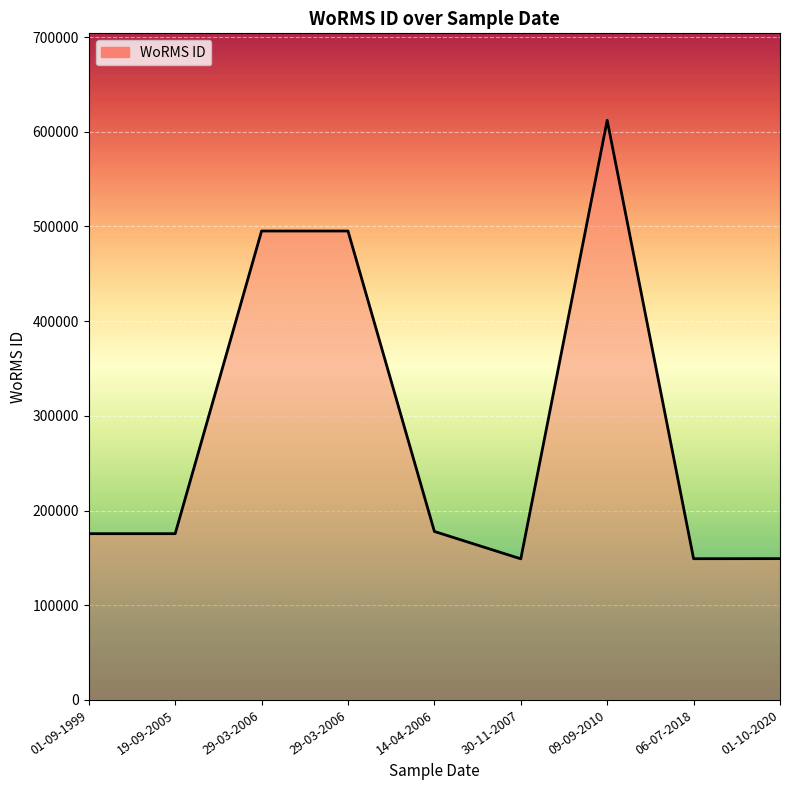

Reading left to right, transcribe all the data shown in this chart.

175584	175584	495216	495216	177909	149018	612141	149142	149211